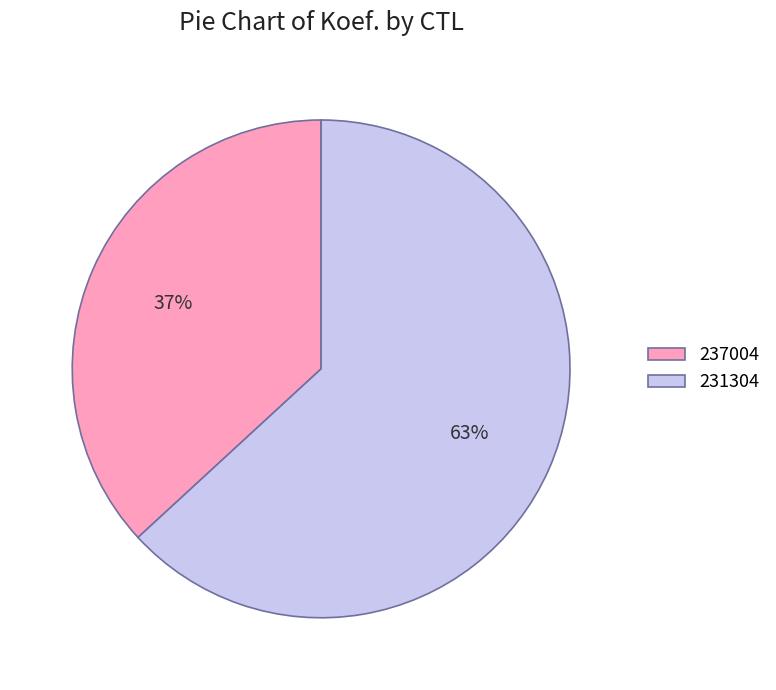

Is it true that 237004 is 26% of the pie?

False